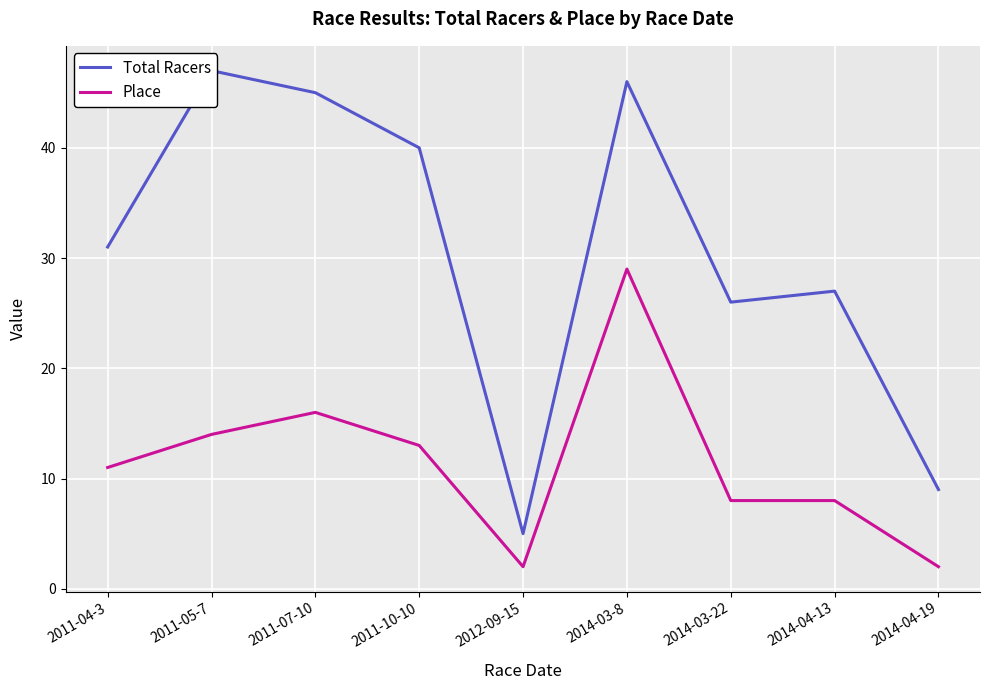

Is the value of Total Racers at 2014-04-13 greater than the value of Place at 2011-04-3?

Yes